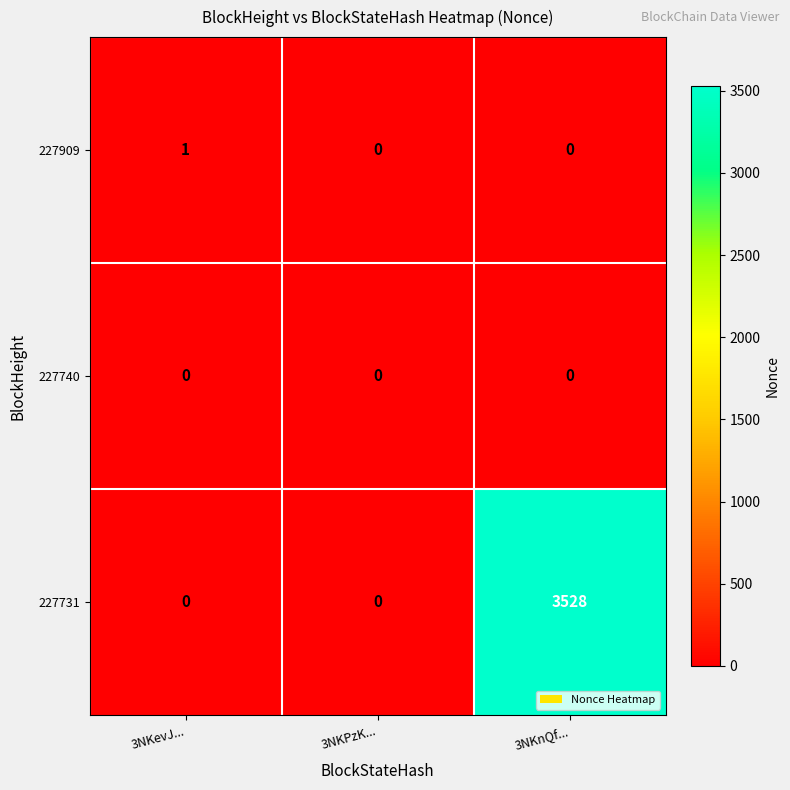

At how many categories does at least one series exceed 2694?

1